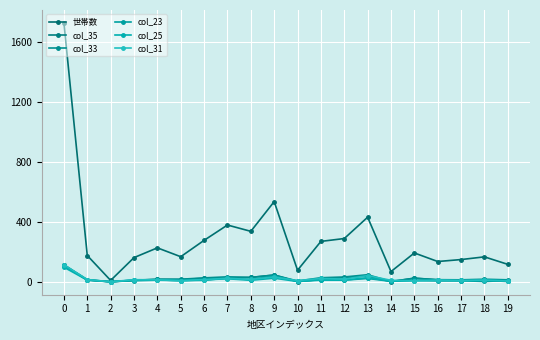

What is the sum of all col_35 values?

434